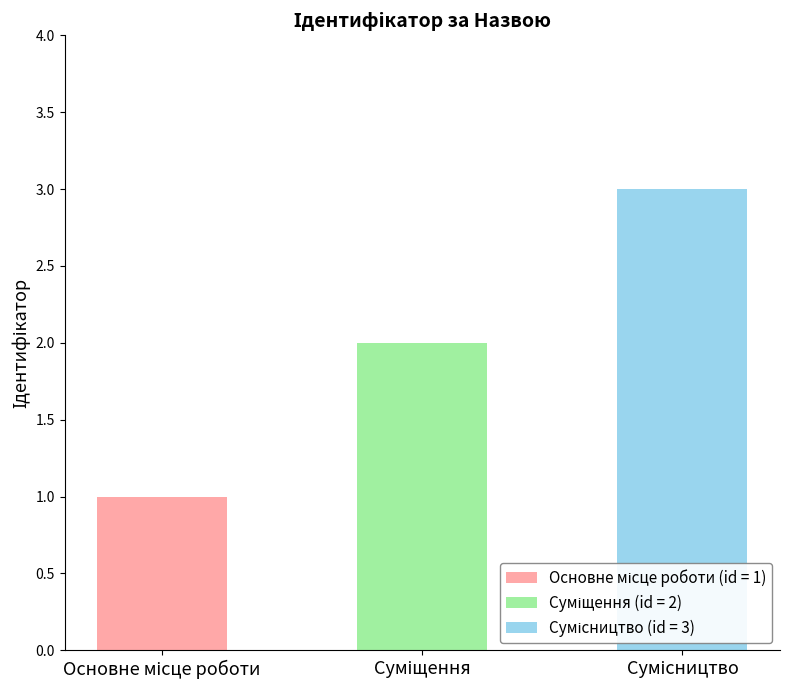

What is the maximum value shown in the chart?

3